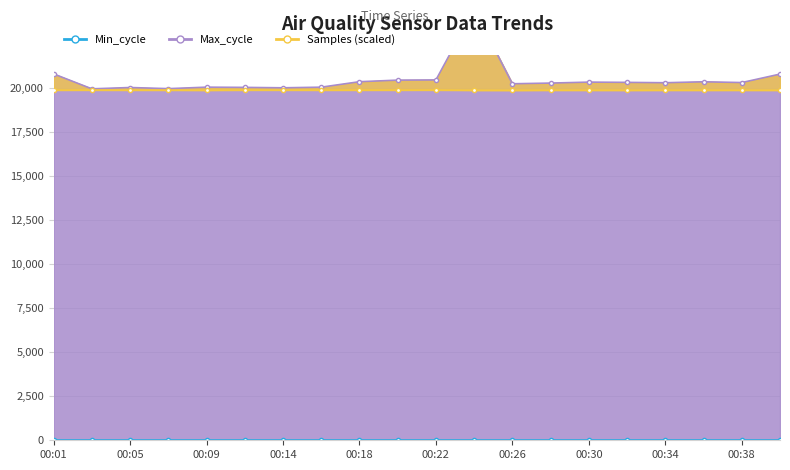

True or false: Max_cycle has more than 0 interior local peaks.

True